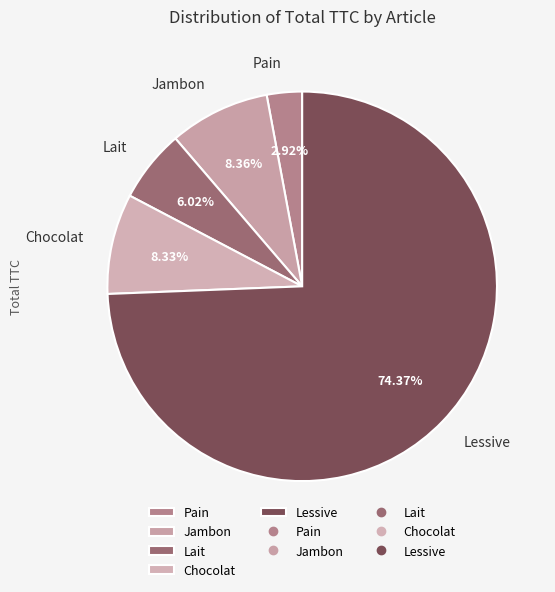

What portion of the pie excludes Jambon?

91.6%